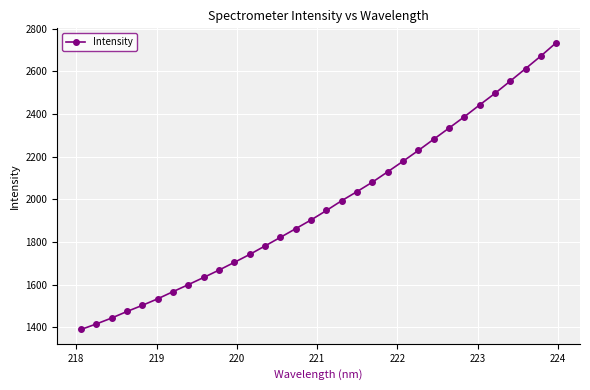

How many distinct data groups are displayed?

1